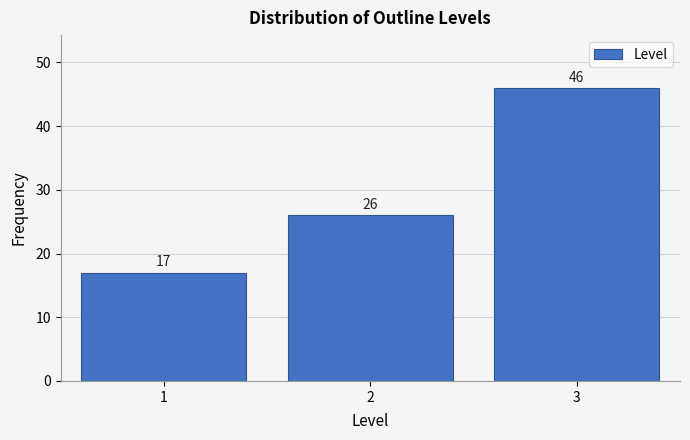

Reading left to right, transcribe this chart: for each bar, give the range it covers on the x-axis and its height.

0.5 to 1.5: 17
1.5 to 2.5: 26
2.5 to 3.5: 46